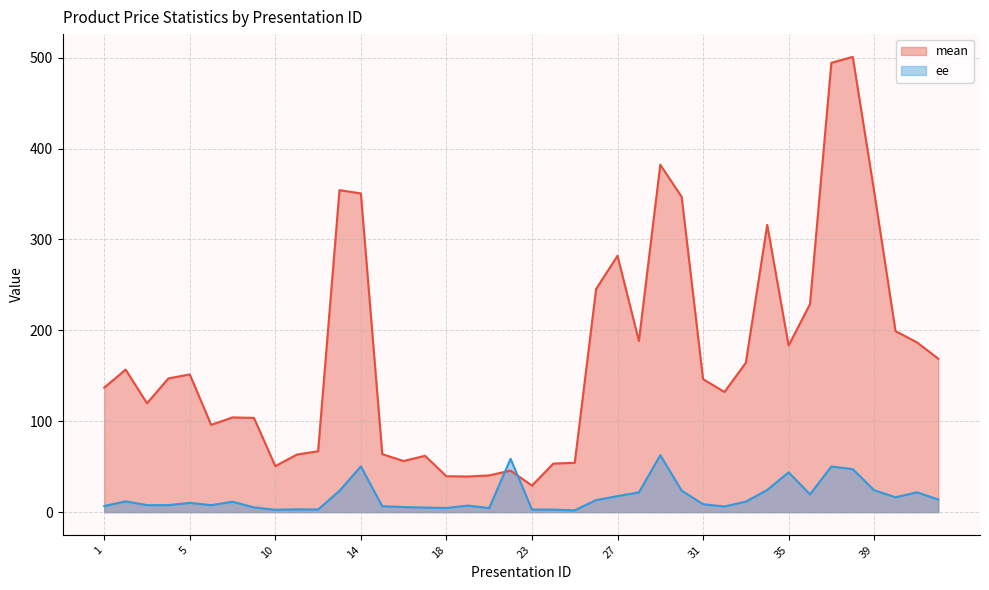

At which category does ee reach its first local peak?

2